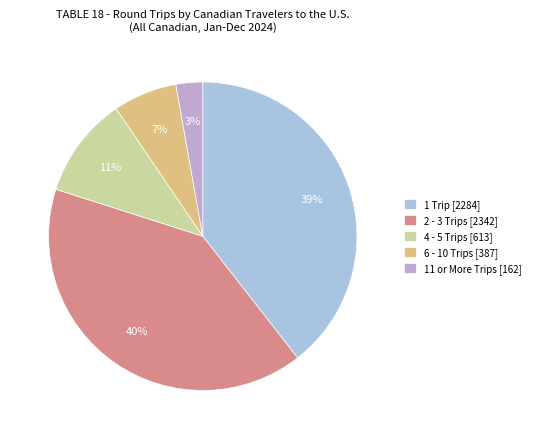

Is 1 Trip the majority of the pie?

No